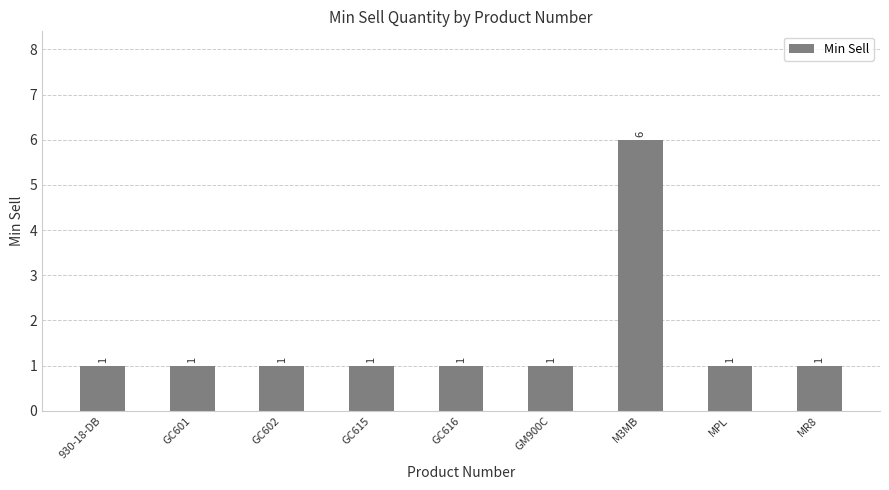

Count the values in the range 1 to 2.

8